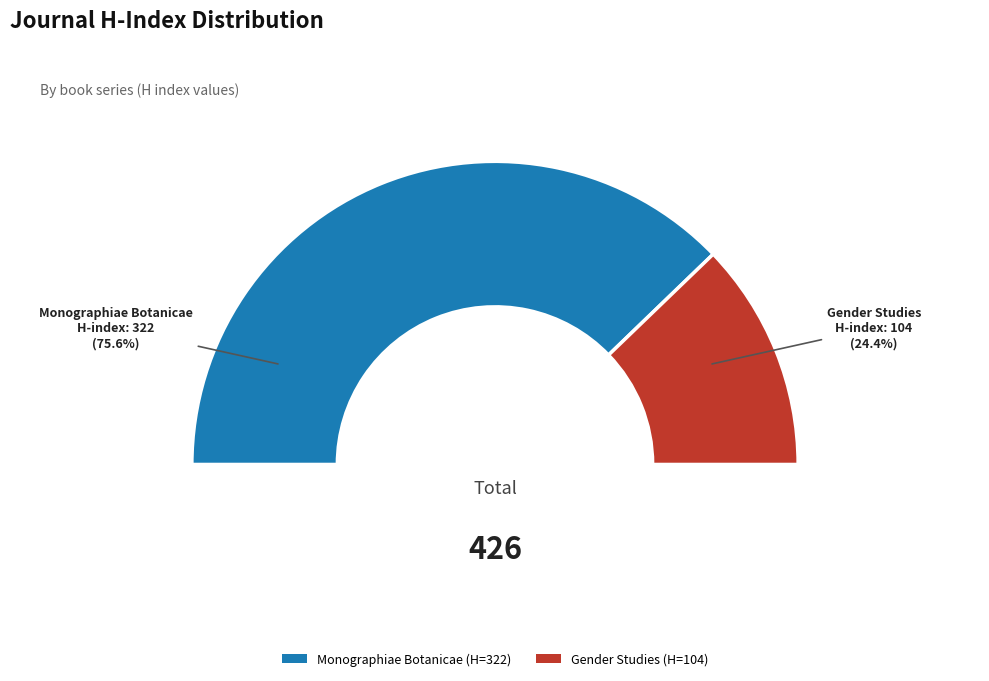

To the nearest percent, what percentage of the pie is Monographiae Botanicae?

76%